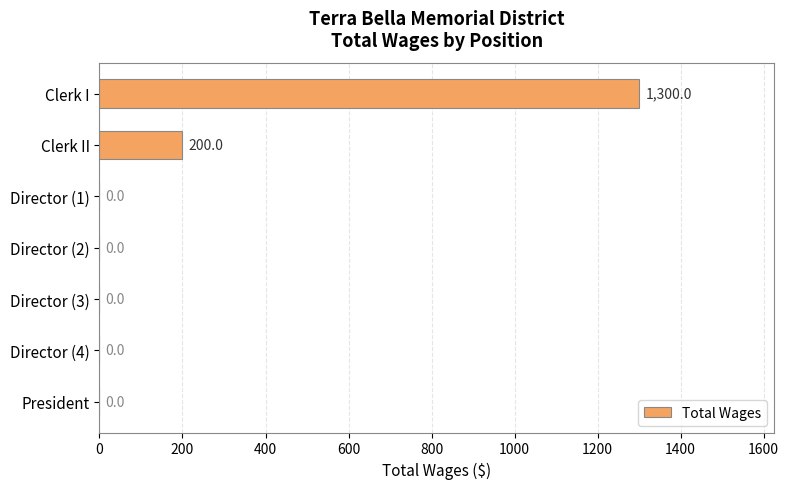

Which has a higher value, Clerk I or President?

Clerk I